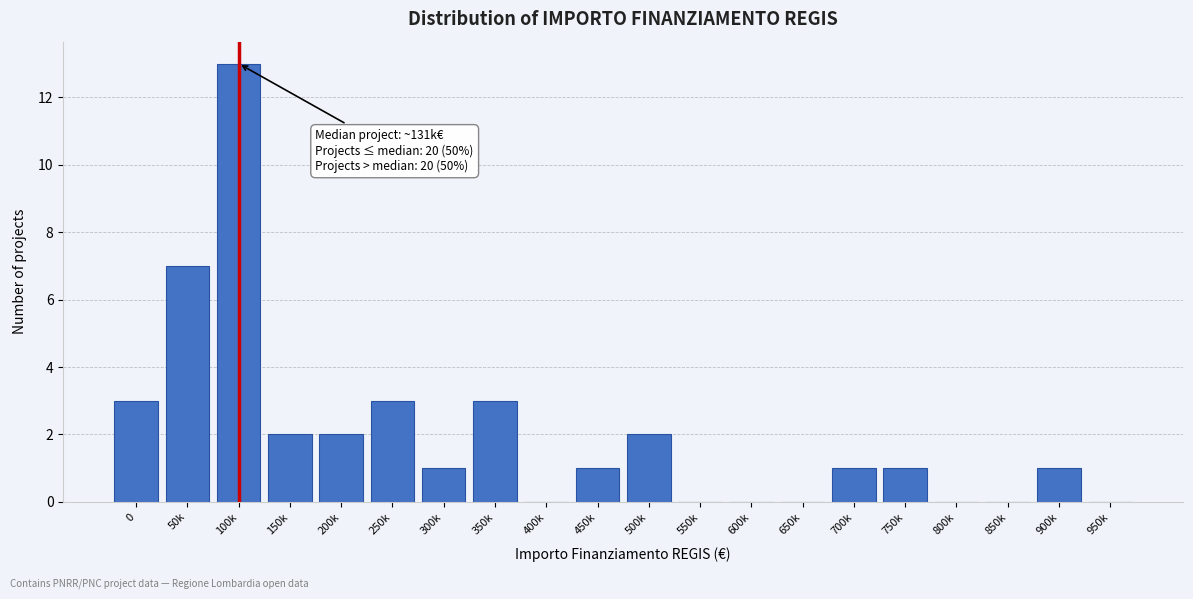

Reading right to left, what are all the values shown in this chart?

950k=0	900k=1	850k=0	800k=0	750k=1	700k=1	650k=0	600k=0	550k=0	500k=2	450k=1	400k=0	350k=3	300k=1	250k=3	200k=2	150k=2	100k=13	50k=7	0=3